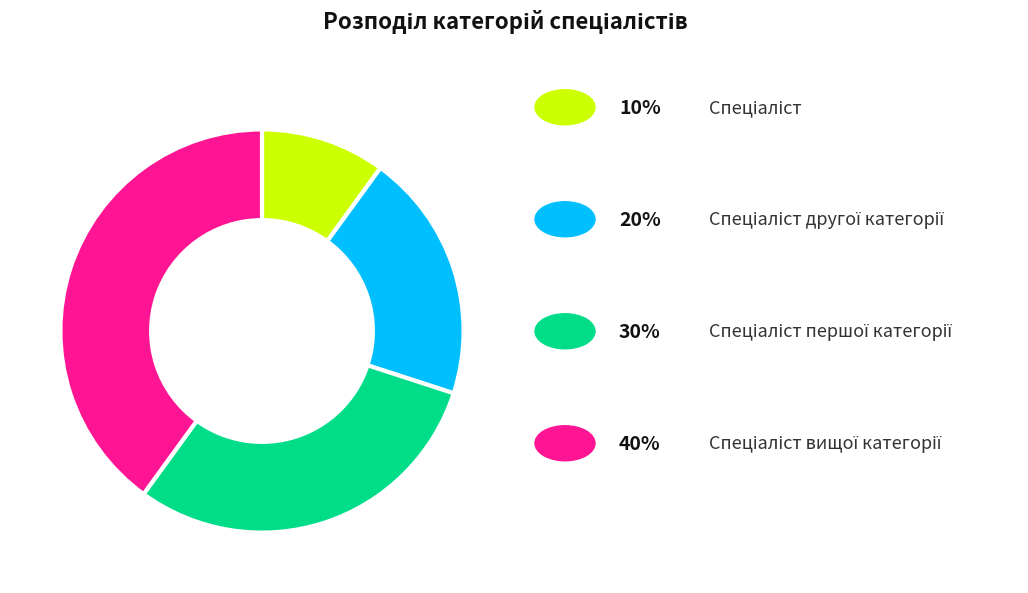

How many slices are in this pie chart?

4